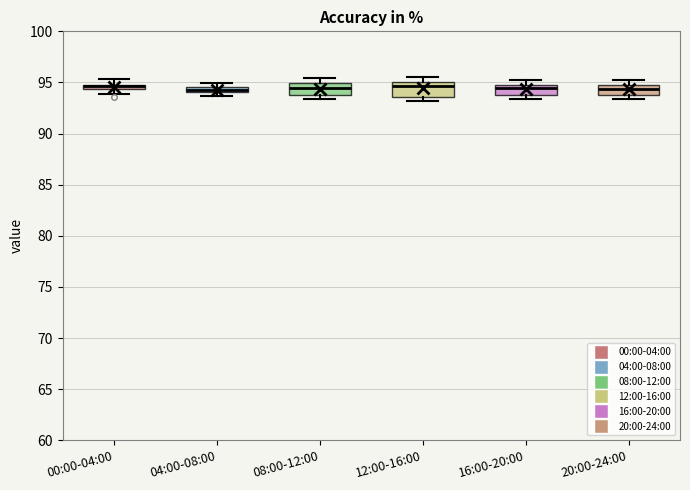

Where is the lower edge of the box for 04:00-08:00 on the y-axis? The values are not printed on the chart, so give them approximately, as read against the axis.

94.0